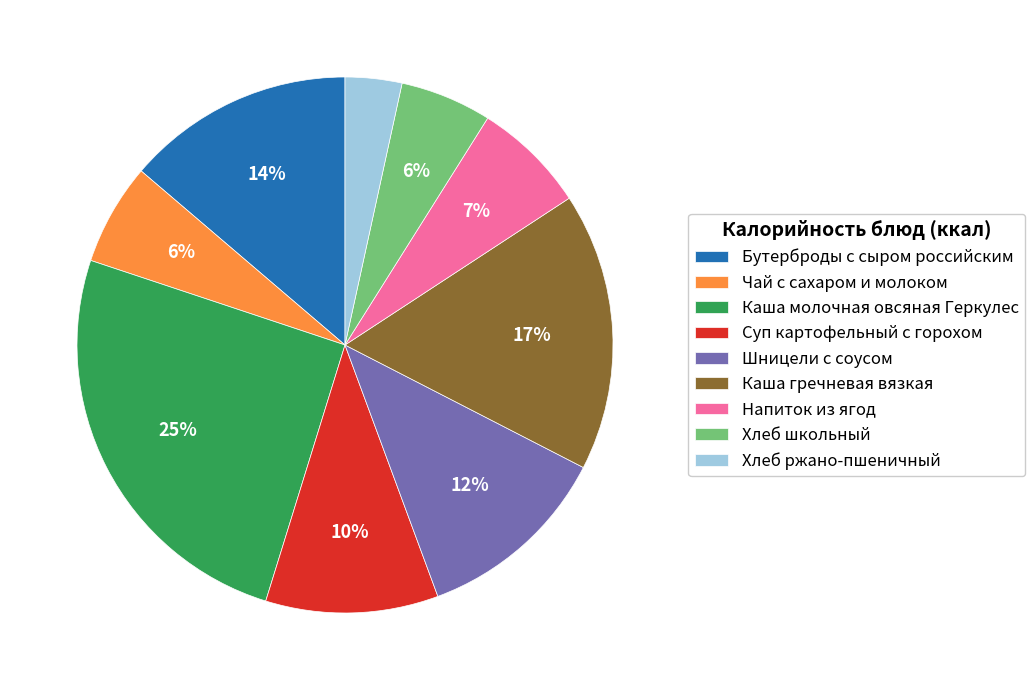

Does Каша молочная овсяная Геркулес account for over 50% of the chart?

No